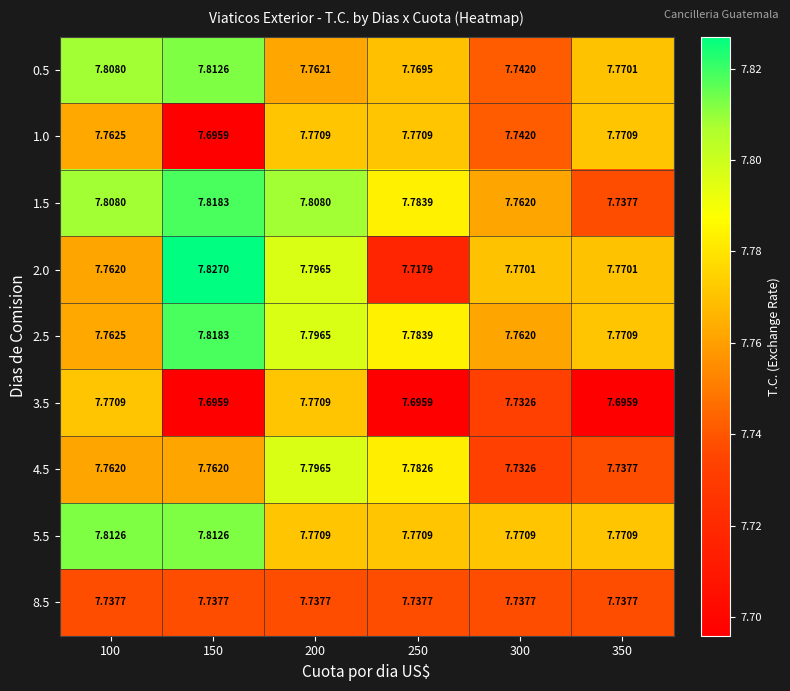

Is the value of 2.0 at 250 greater than the value of 2.5 at 350?

No